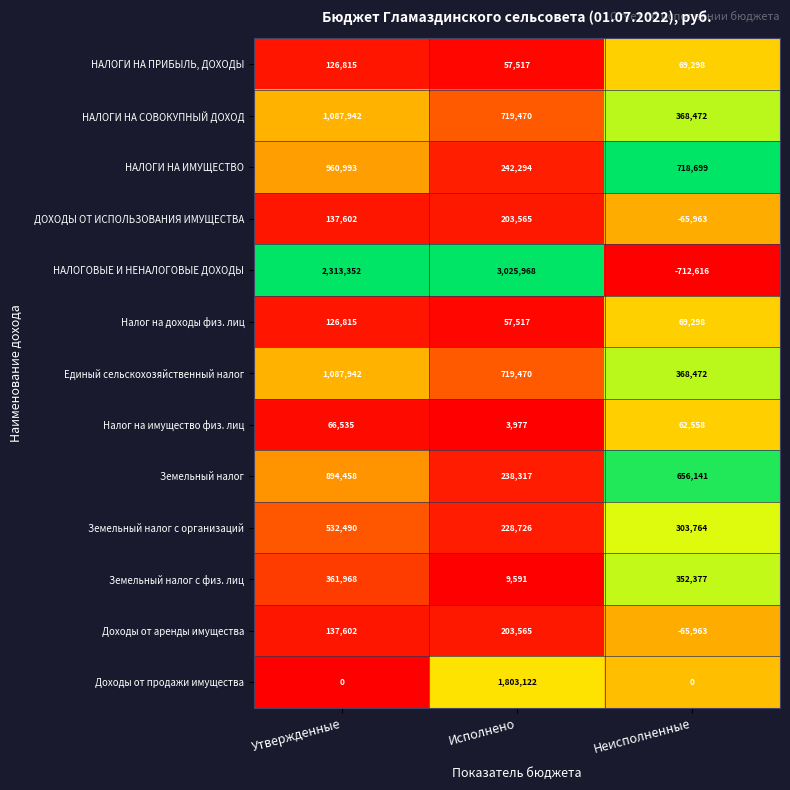

What is the total value across all series at Неисполненные?

2124537